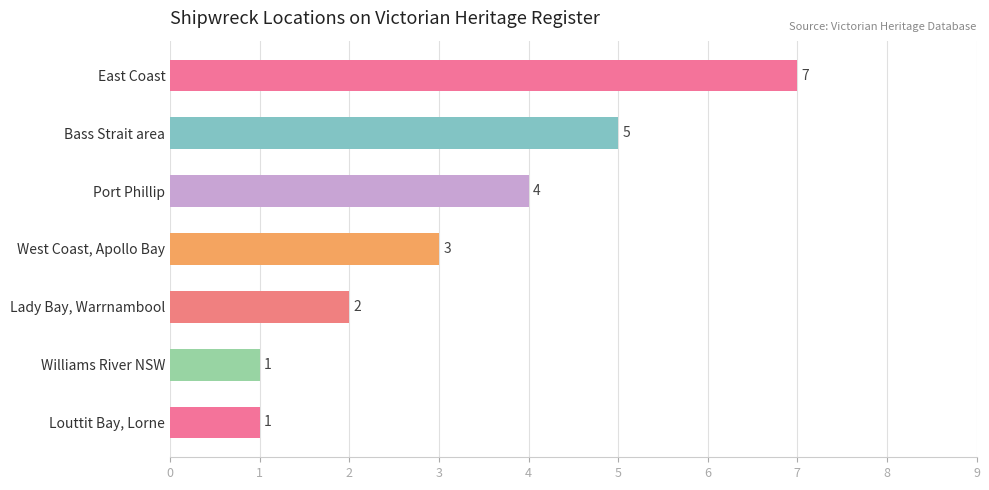

Which has a higher value, West Coast, Apollo Bay or Williams River NSW?

West Coast, Apollo Bay